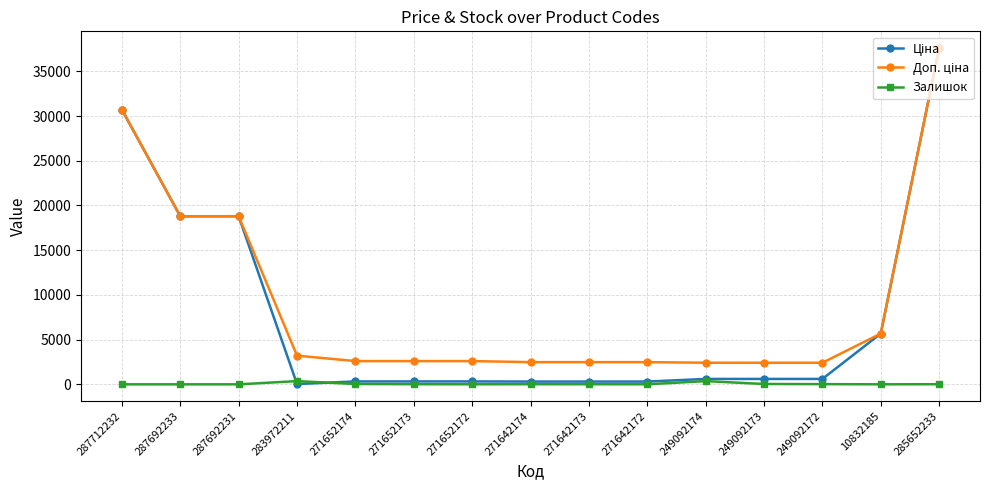

At which category is the sum across all series the highest?

285652233